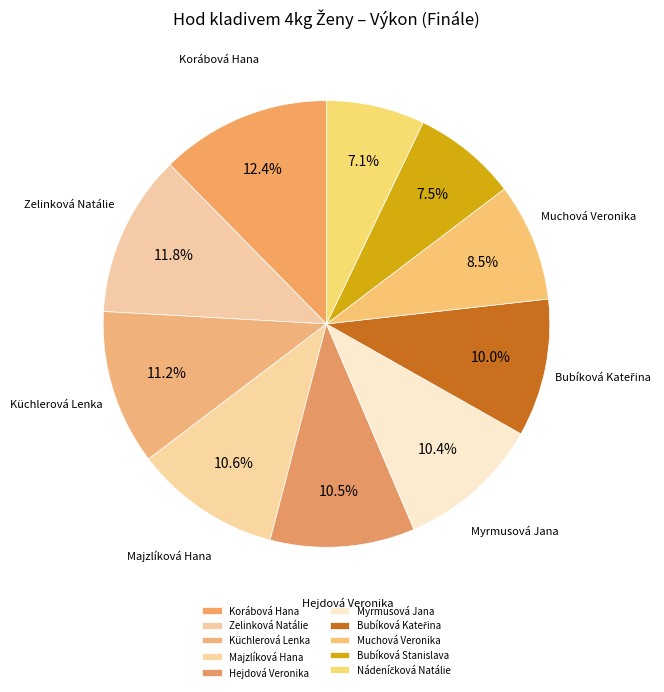

Is there a majority slice in this chart?

No